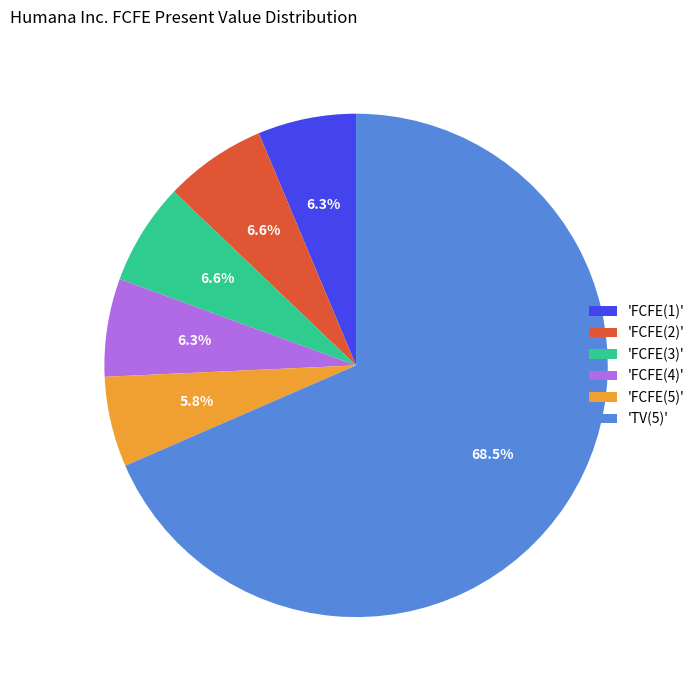

What is the largest slice in the pie chart?

'TV(5)'